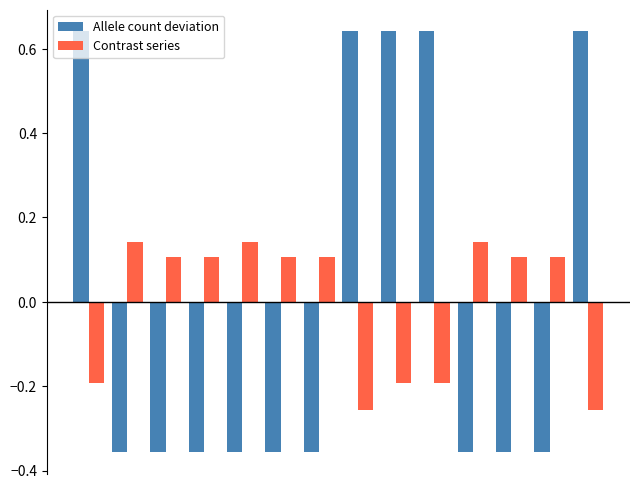

What is the difference between the second highest and minimum values in the Contrast series series?

0.4